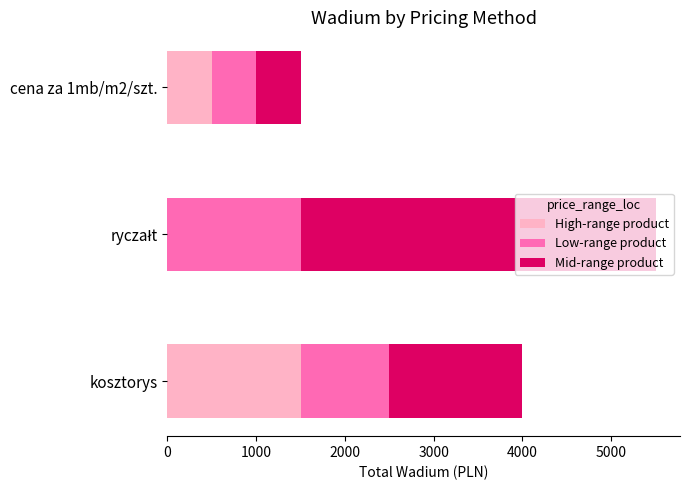

What is the total value across all series at kosztorys?

4000